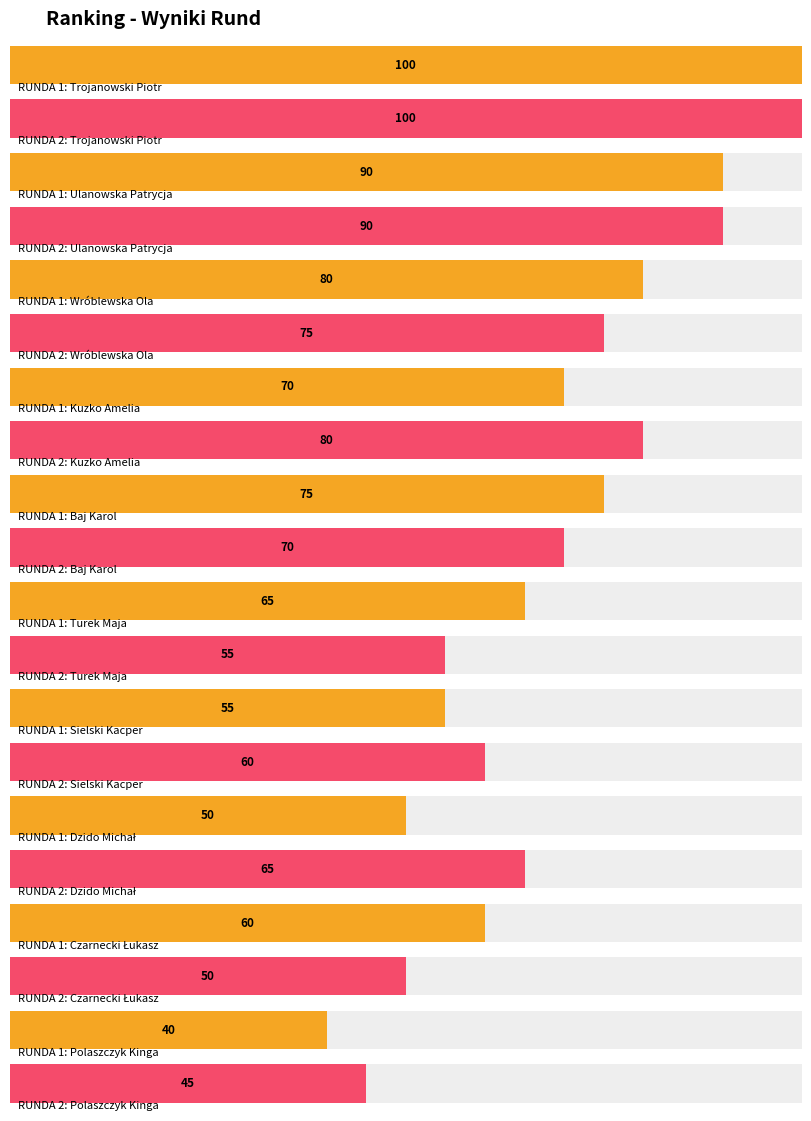

Is the value of RUNDA 1 at Baj Karol greater than the value of RUNDA 2 at Kuzko Amelia?

No